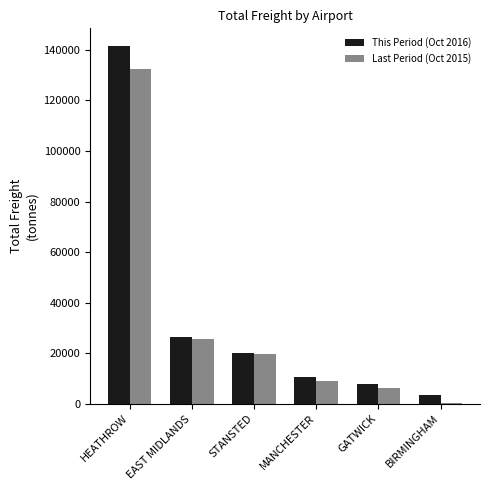

True or false: Last Period (Oct 2015) has a value of 25546.1 at EAST MIDLANDS.

True